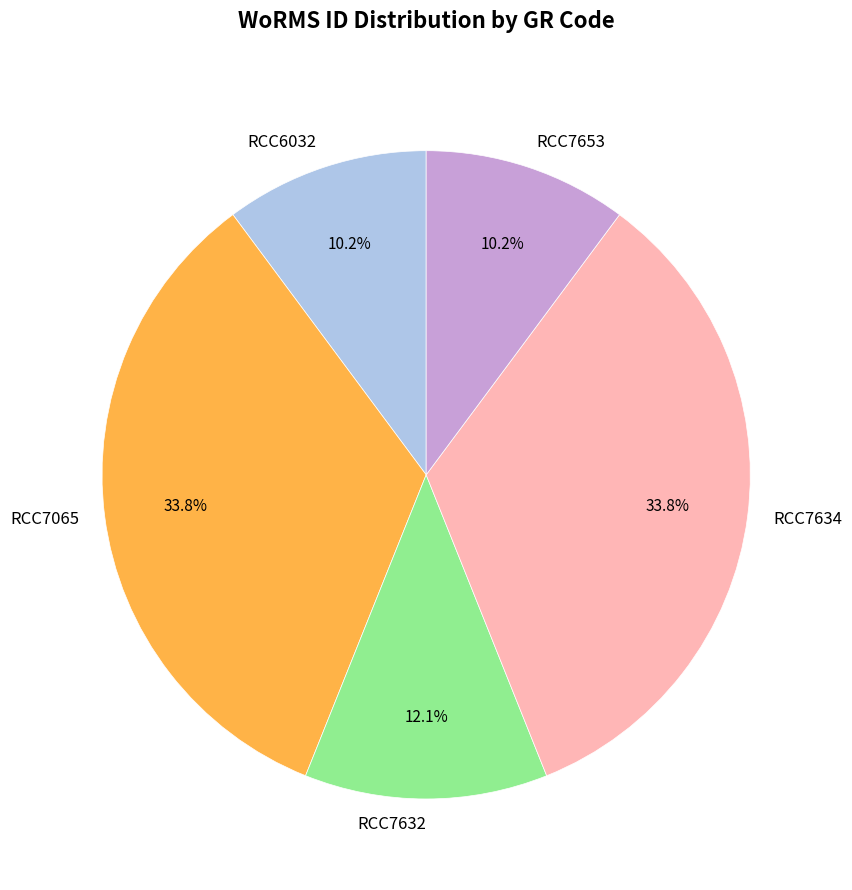

To the nearest percent, what is the combined percentage of RCC6032 and RCC7632?

22%